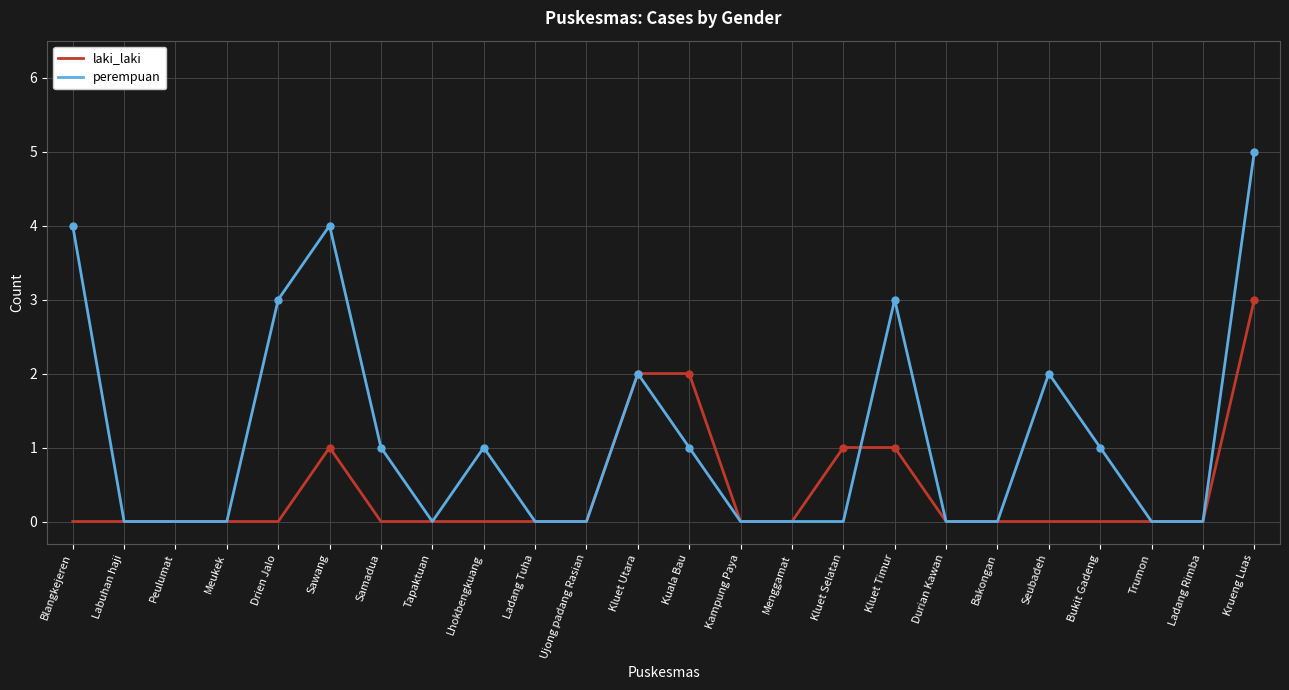

True or false: laki_laki has a value of 2 at Lhokbengkuang.

False